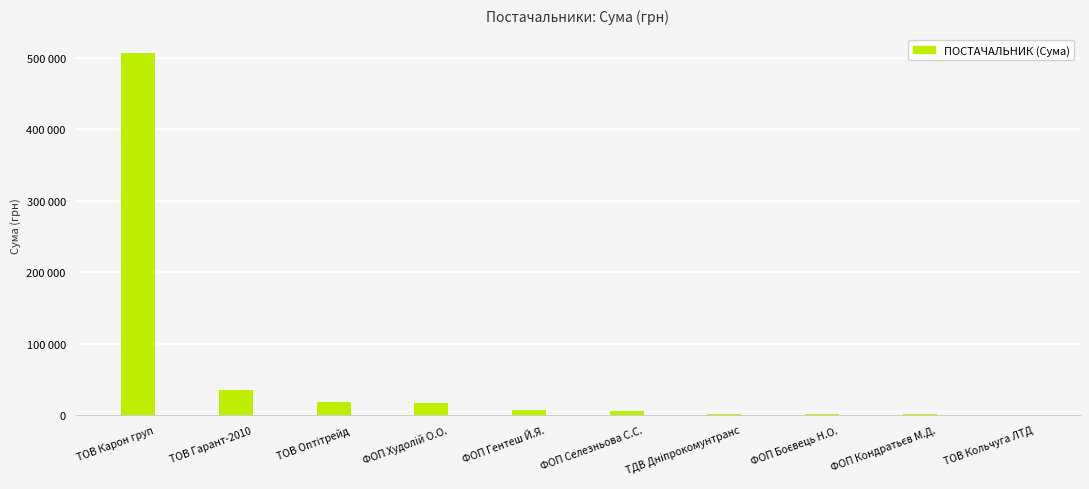

Are the bars horizontal?

No